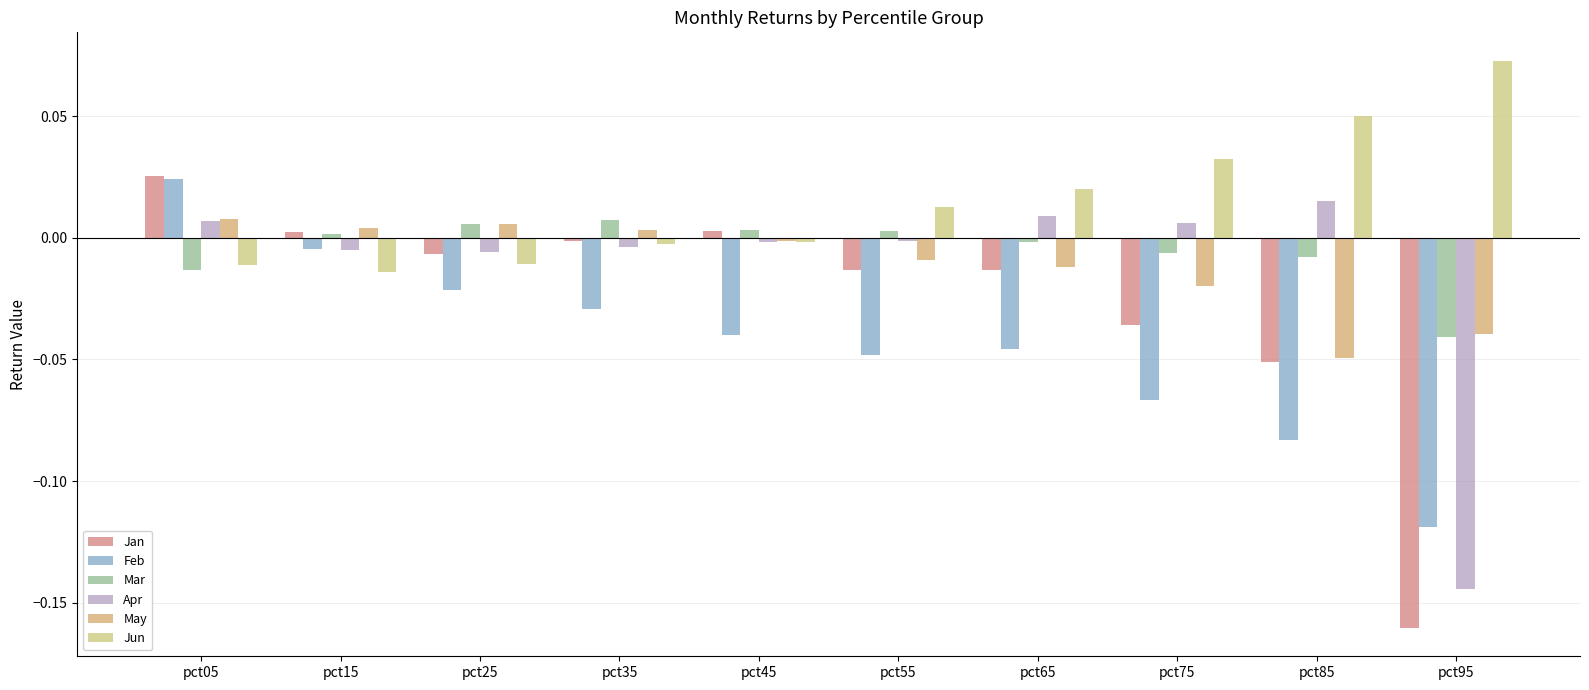

What are all the series names shown in the legend?

Jan, Feb, Mar, Apr, May, Jun